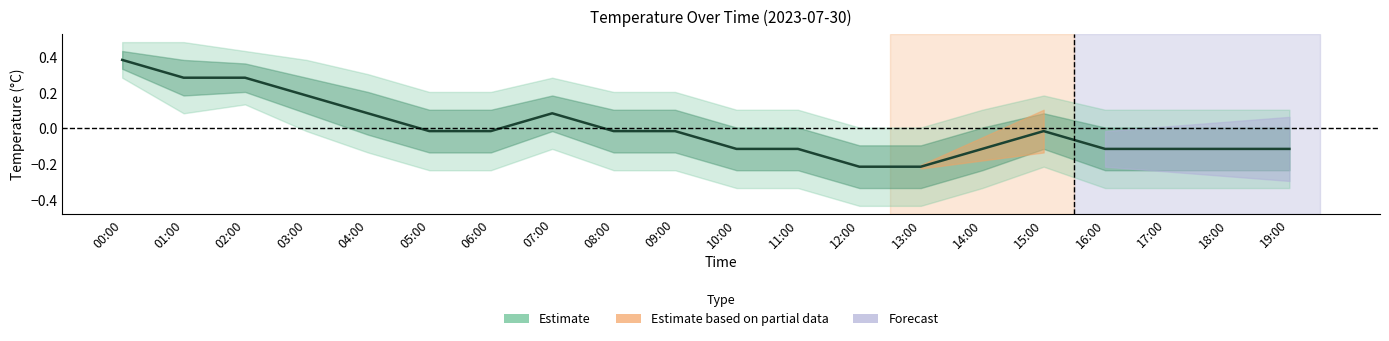

True or false: the data shows 0.2 at 03:00.

True